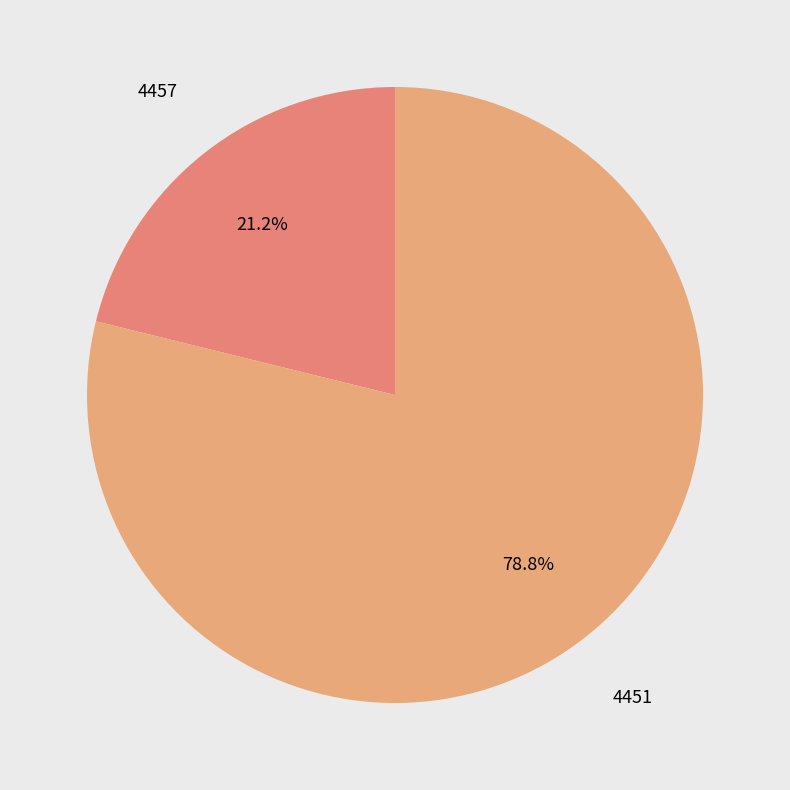

How many segments does this pie chart have?

2